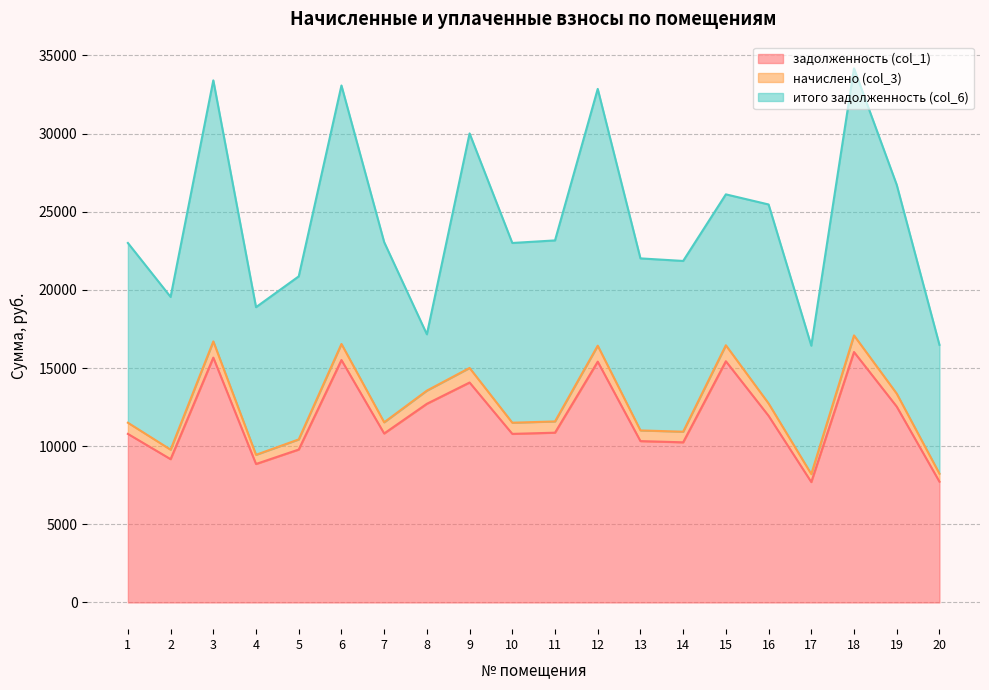

Is the value of задолженность (col_1) at 7 greater than the value of начислено (col_3) at 3?

No